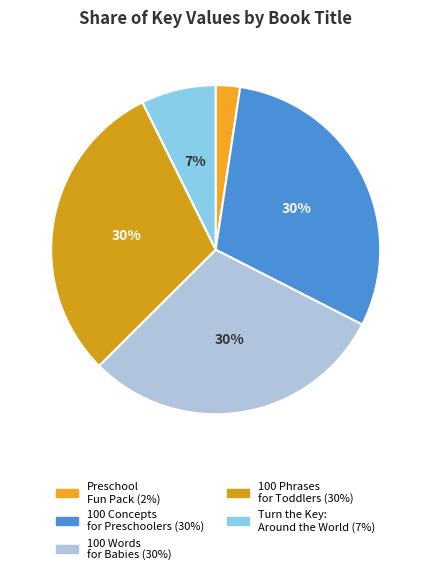

Count the number of slices in the pie.

5